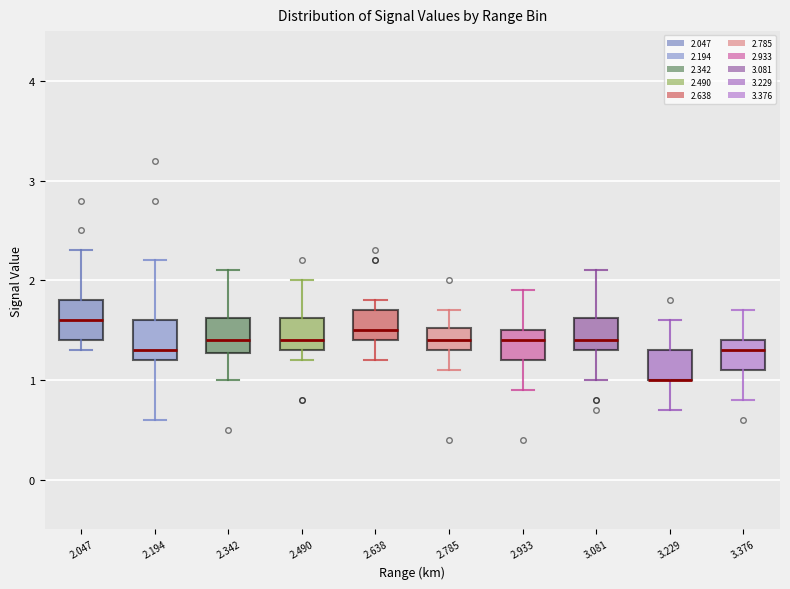

Reading left to right, read every box against the y-axis: the position of its median line, the range the box covers, and the ends of its whiskers. The values are not printed on the chart, so give them approximately, as read against the axis.

2.047: median 1.6, box 1.4 to 1.8, whiskers 1.3 to 2.3
2.194: median 1.3, box 1.2 to 1.6, whiskers 0.6 to 2.2
2.342: median 1.4, box 1.3 to 1.6, whiskers 1.0 to 2.1
2.490: median 1.4, box 1.3 to 1.6, whiskers 1.2 to 2.0
2.638: median 1.5, box 1.4 to 1.7, whiskers 1.2 to 1.8
2.785: median 1.4, box 1.3 to 1.5, whiskers 1.1 to 1.7
2.933: median 1.4, box 1.2 to 1.5, whiskers 0.9 to 1.9
3.081: median 1.4, box 1.3 to 1.6, whiskers 1.0 to 2.1
3.229: median 1.0 (drawn on the box's lower edge), box 1.0 to 1.3, whiskers 0.7 to 1.6
3.376: median 1.3, box 1.1 to 1.4, whiskers 0.8 to 1.7